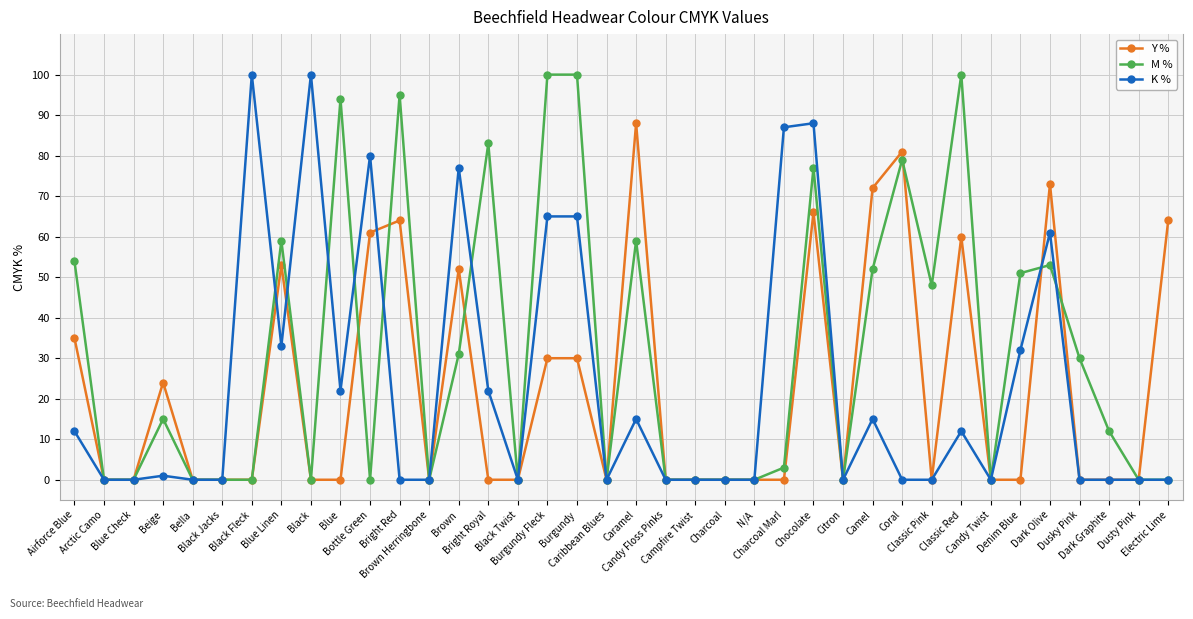

What is the average value of the K % series?

23